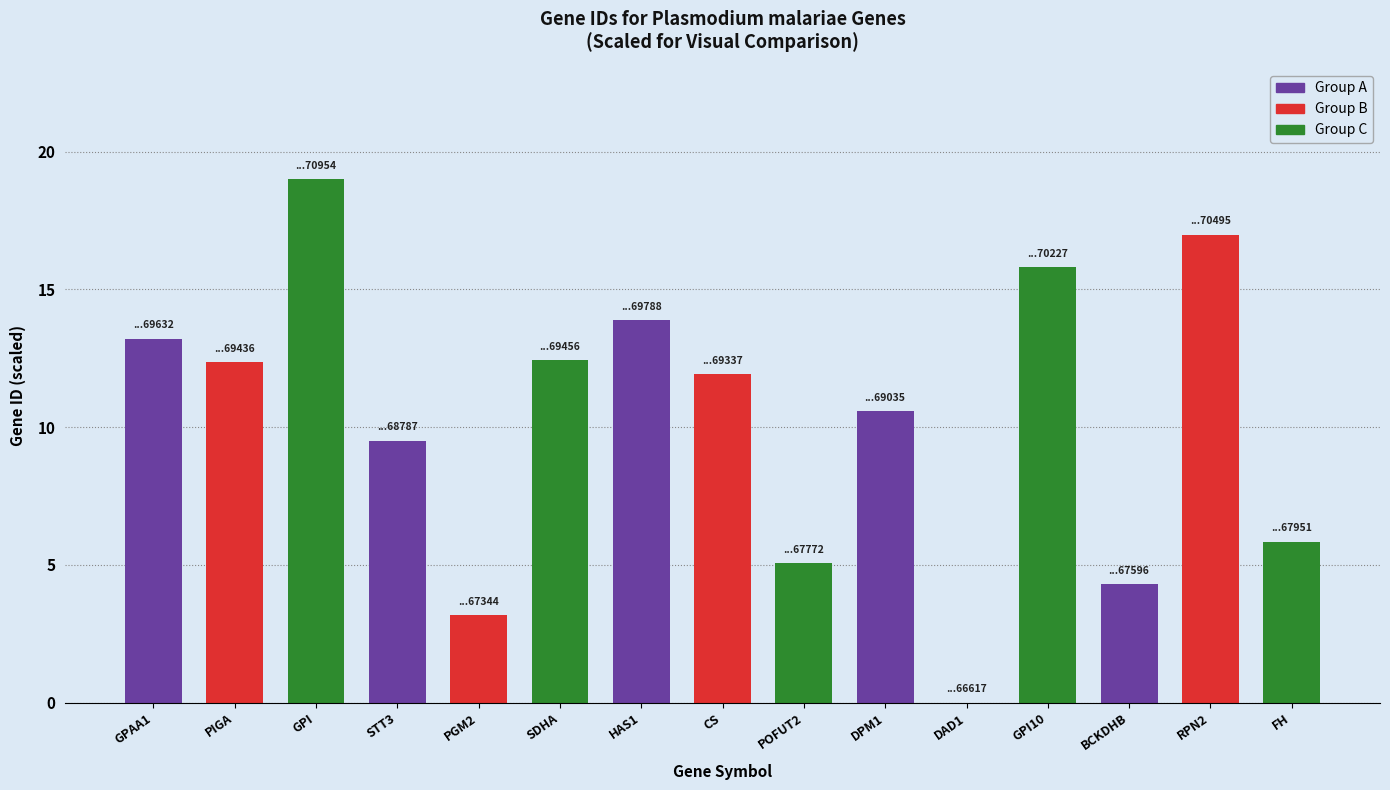

The chart shows a value of 2.1 at POFUT2. True or false?

False